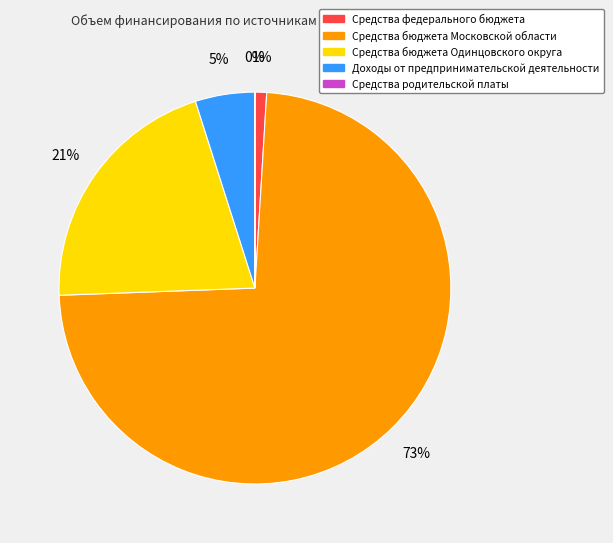

To the nearest percent, what is the difference between the largest and smallest slice percentages?

73%